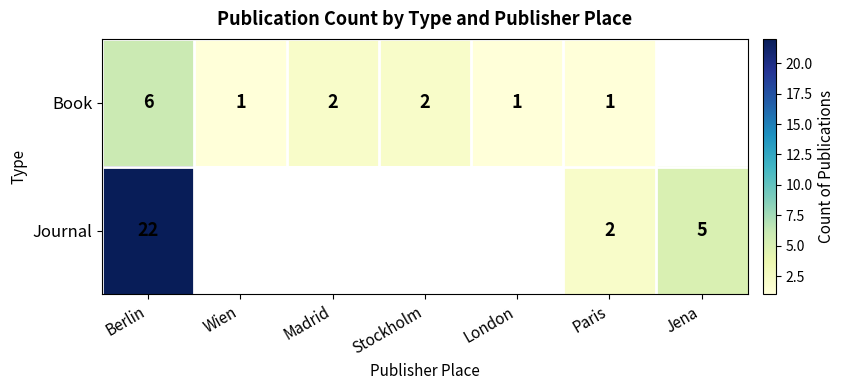

At Berlin, list the series in order from largest to smallest.

Journal, Book